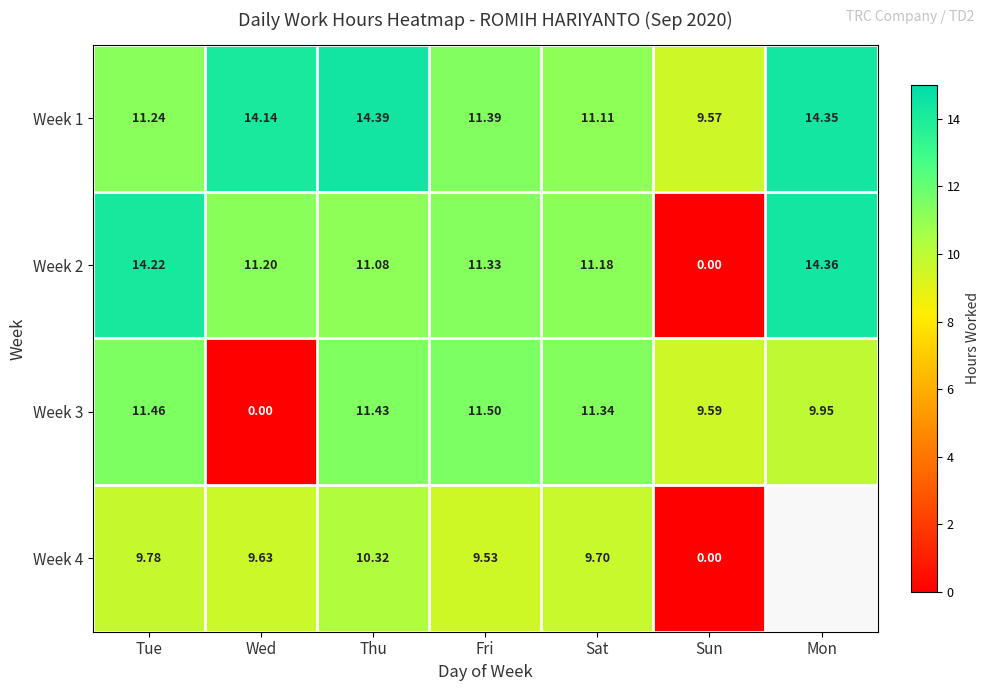

Is it true that Week 4 equals 5.0 at Sat?

False